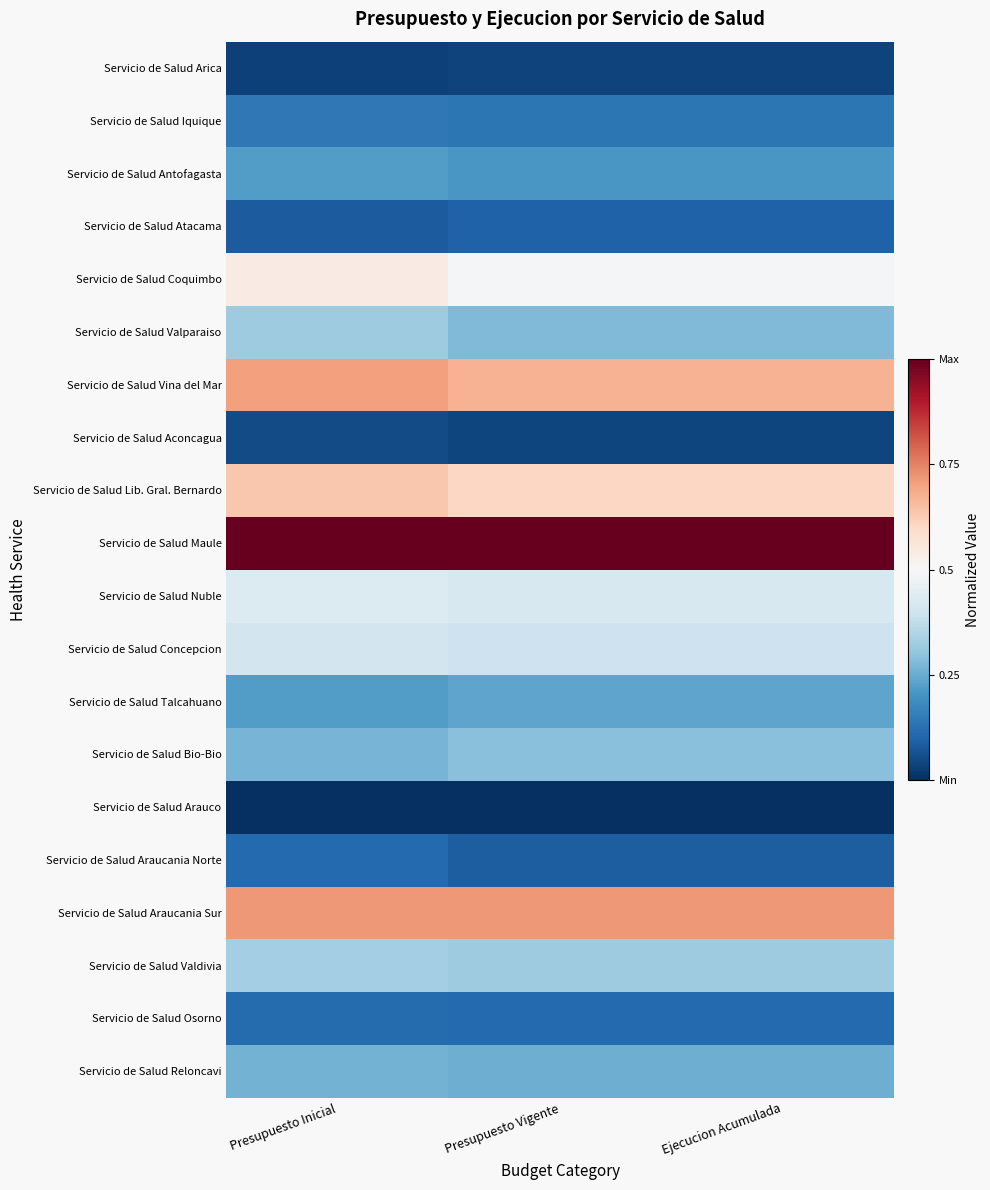

Reading left to right, transcribe all the data shown in this chart.

Servicio de Salud Arica: Presupuesto Inicial=0.0	Presupuesto Vigente=0.0	Ejecucion Acumulada=0.0
Servicio de Salud Iquique: Presupuesto Inicial=0.1	Presupuesto Vigente=0.1	Ejecucion Acumulada=0.1
Servicio de Salud Antofagasta: Presupuesto Inicial=0.2	Presupuesto Vigente=0.2	Ejecucion Acumulada=0.2
Servicio de Salud Atacama: Presupuesto Inicial=0.1	Presupuesto Vigente=0.1	Ejecucion Acumulada=0.1
Servicio de Salud Coquimbo: Presupuesto Inicial=0.5	Presupuesto Vigente=0.5	Ejecucion Acumulada=0.5
Servicio de Salud Valparaiso: Presupuesto Inicial=0.3	Presupuesto Vigente=0.3	Ejecucion Acumulada=0.3
Servicio de Salud Vina del Mar: Presupuesto Inicial=0.7	Presupuesto Vigente=0.7	Ejecucion Acumulada=0.7
Servicio de Salud Aconcagua: Presupuesto Inicial=0.1	Presupuesto Vigente=0.0	Ejecucion Acumulada=0.0
Servicio de Salud Lib. Gral. Bernardo: Presupuesto Inicial=0.6	Presupuesto Vigente=0.6	Ejecucion Acumulada=0.6
Servicio de Salud Maule: Presupuesto Inicial=1.0	Presupuesto Vigente=1.0	Ejecucion Acumulada=1.0
Servicio de Salud Nuble: Presupuesto Inicial=0.4	Presupuesto Vigente=0.4	Ejecucion Acumulada=0.4
Servicio de Salud Concepcion: Presupuesto Inicial=0.4	Presupuesto Vigente=0.4	Ejecucion Acumulada=0.4
Servicio de Salud Talcahuano: Presupuesto Inicial=0.2	Presupuesto Vigente=0.2	Ejecucion Acumulada=0.2
Servicio de Salud Bio-Bio: Presupuesto Inicial=0.3	Presupuesto Vigente=0.3	Ejecucion Acumulada=0.3
Servicio de Salud Arauco: Presupuesto Inicial=0.0	Presupuesto Vigente=0.0	Ejecucion Acumulada=0.0
Servicio de Salud Araucania Norte: Presupuesto Inicial=0.1	Presupuesto Vigente=0.1	Ejecucion Acumulada=0.1
Servicio de Salud Araucania Sur: Presupuesto Inicial=0.7	Presupuesto Vigente=0.7	Ejecucion Acumulada=0.7
Servicio de Salud Valdivia: Presupuesto Inicial=0.3	Presupuesto Vigente=0.3	Ejecucion Acumulada=0.3
Servicio de Salud Osorno: Presupuesto Inicial=0.1	Presupuesto Vigente=0.1	Ejecucion Acumulada=0.1
Servicio de Salud Reloncavi: Presupuesto Inicial=0.3	Presupuesto Vigente=0.3	Ejecucion Acumulada=0.3